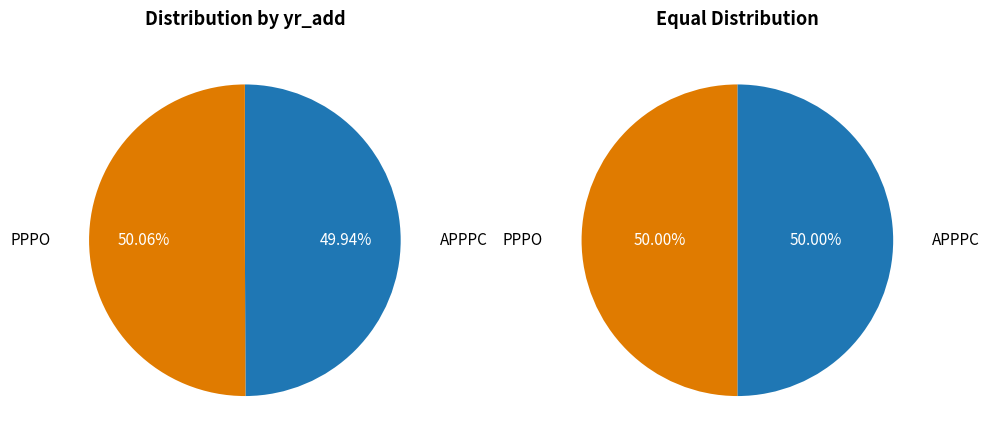

Is it true that PPPO is 61% of the pie?

False